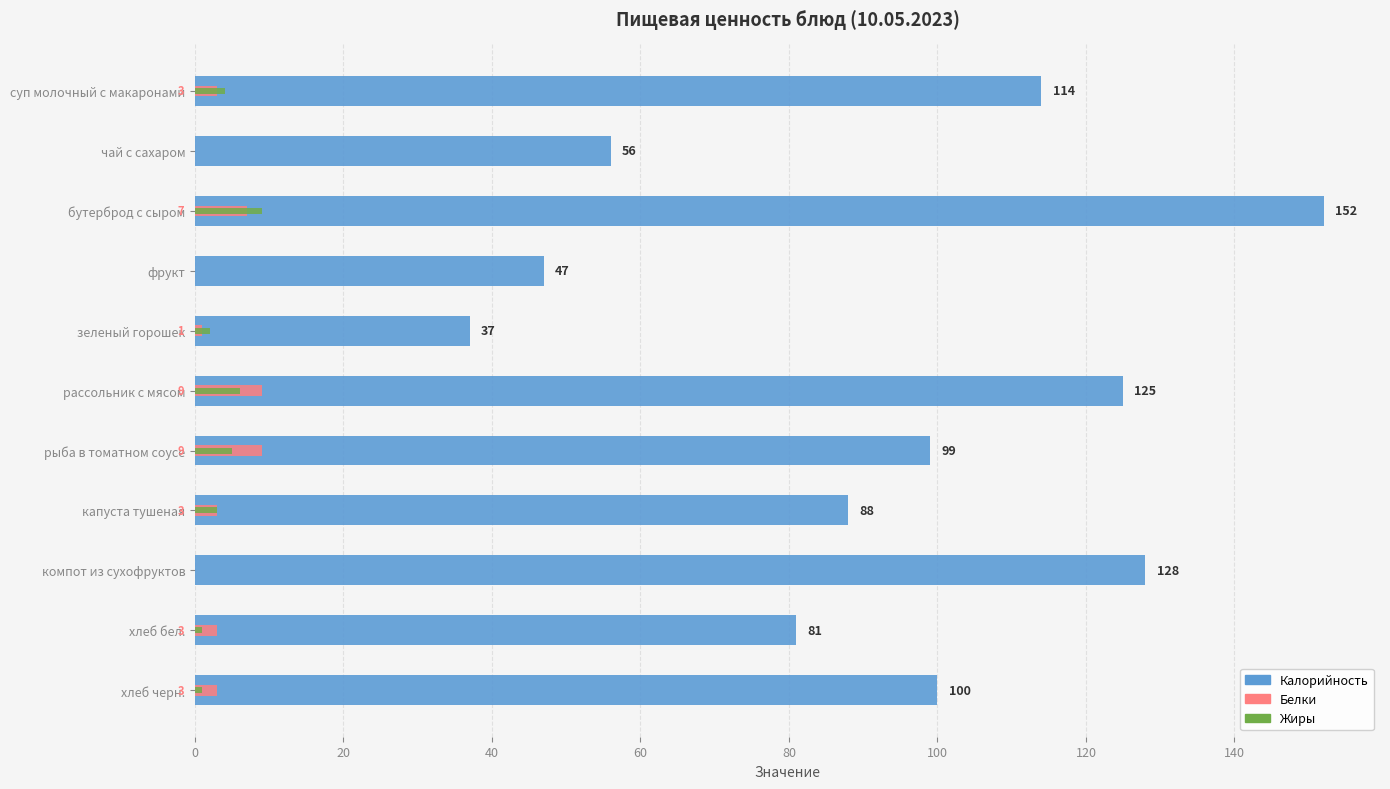

What is the total value across all series at хлеб бел.?

85